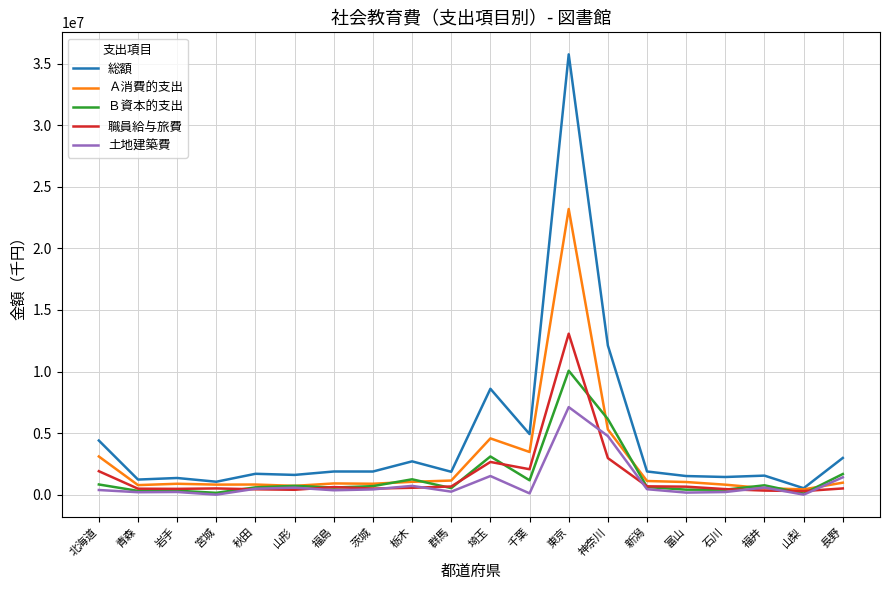

Read the 土地建築費 value at 栃木, to the nearest 100.

719700